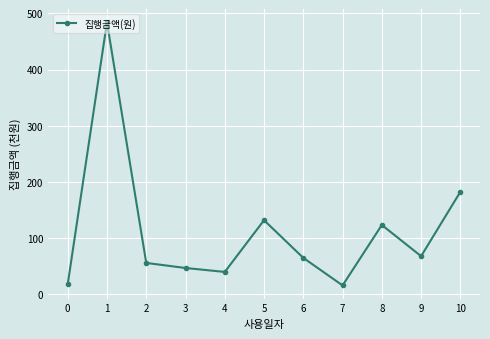

How many interior local peaks (higher than both neighbors) does the data have?

3